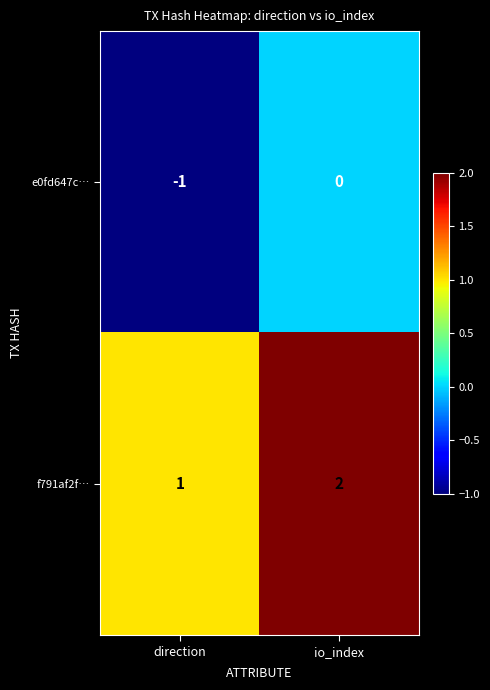

Which category has the lowest value in the e0fd647c… series?

direction